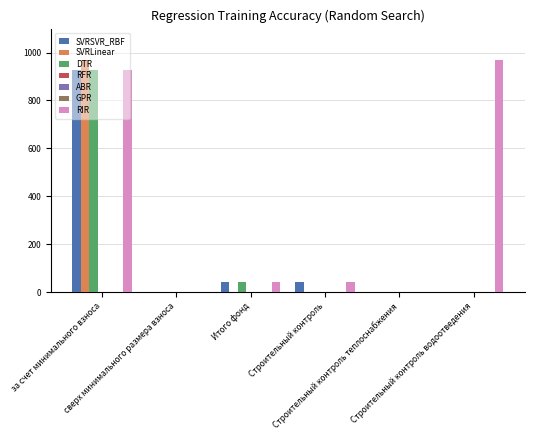

What is the spread (max minus min) of values at Строительный контроль водоотведения?

967.5